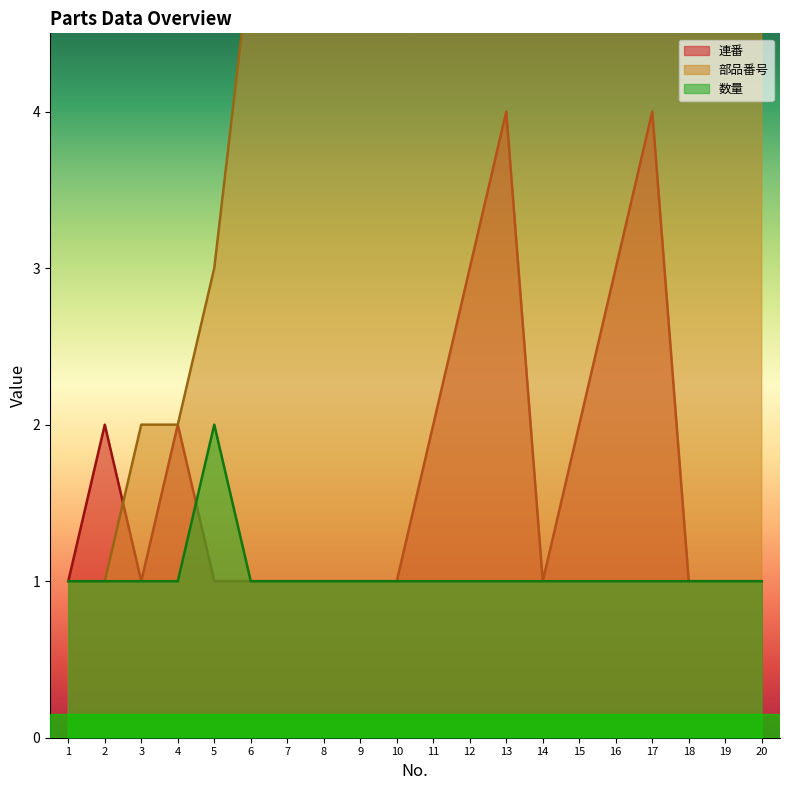

How many categories are shown in the chart?

20